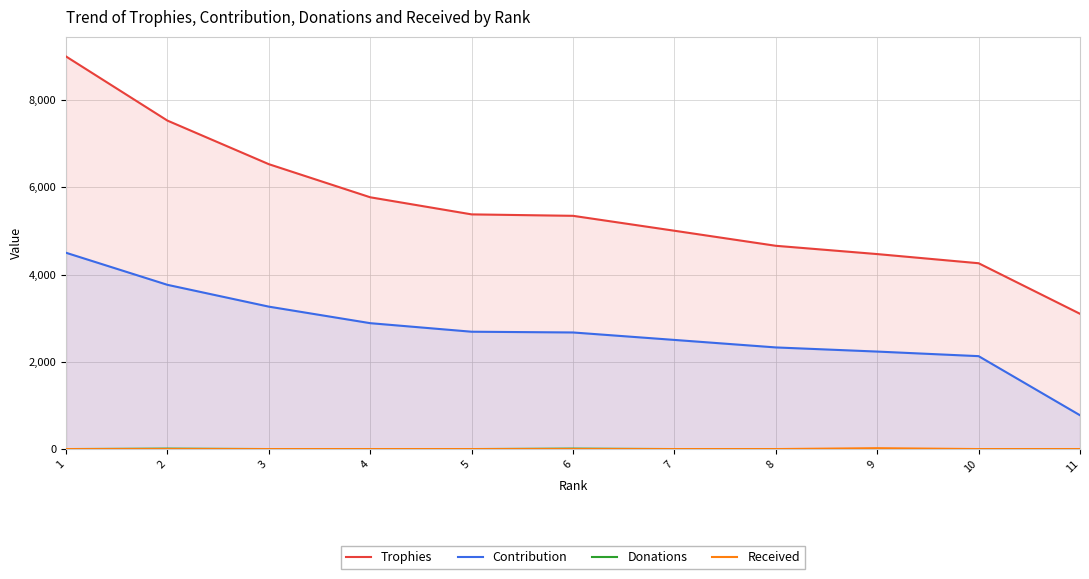

True or false: Trophies has a value of 4660 at 8.

True